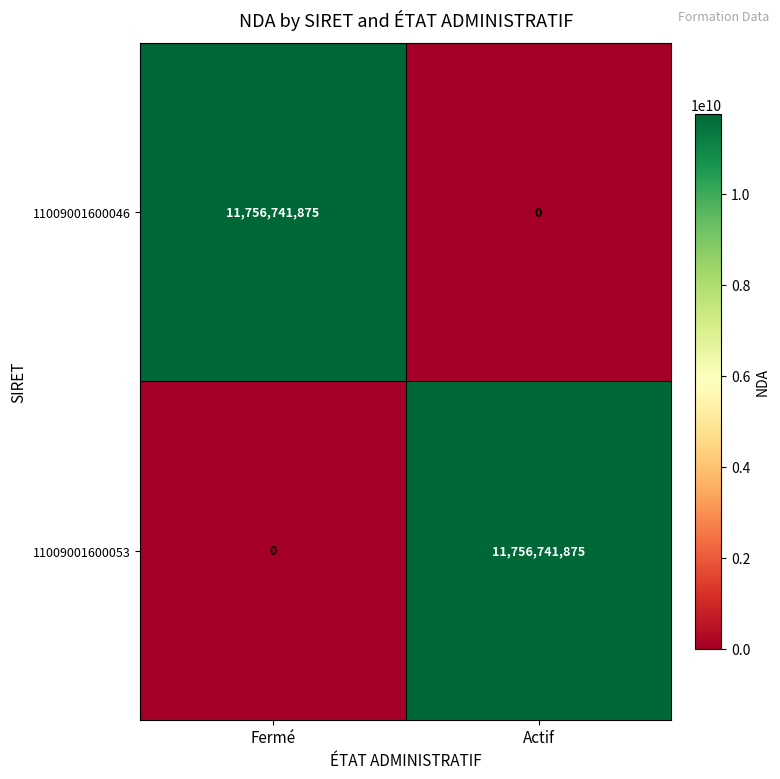

The 11009001600046 series shows -5482946187 at Actif. True or false?

False